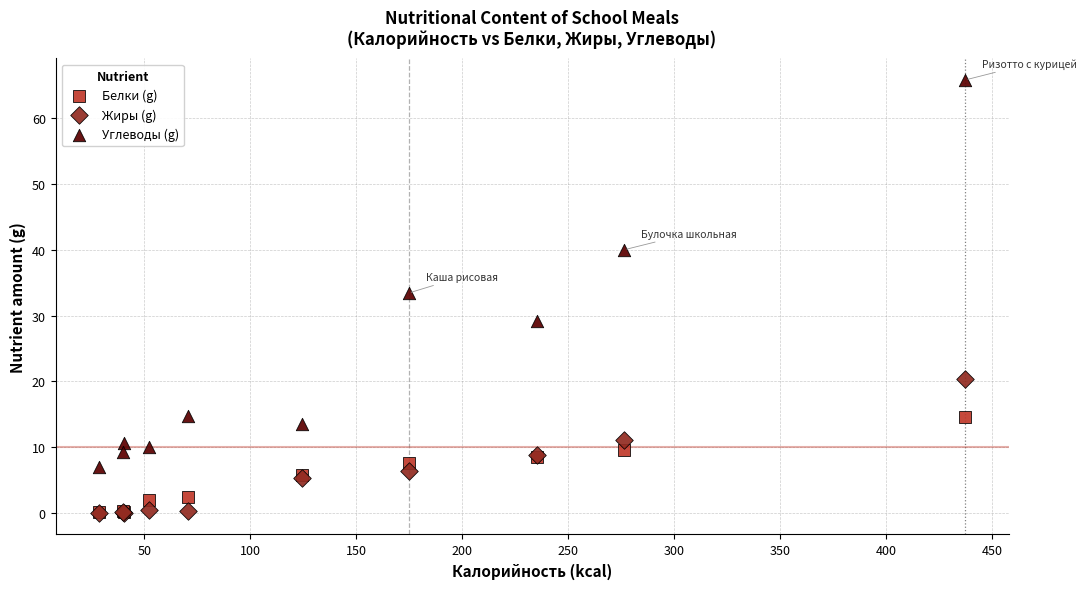

What are all the series names shown in the legend?

Белки (g), Жиры (g), Углеводы (g)